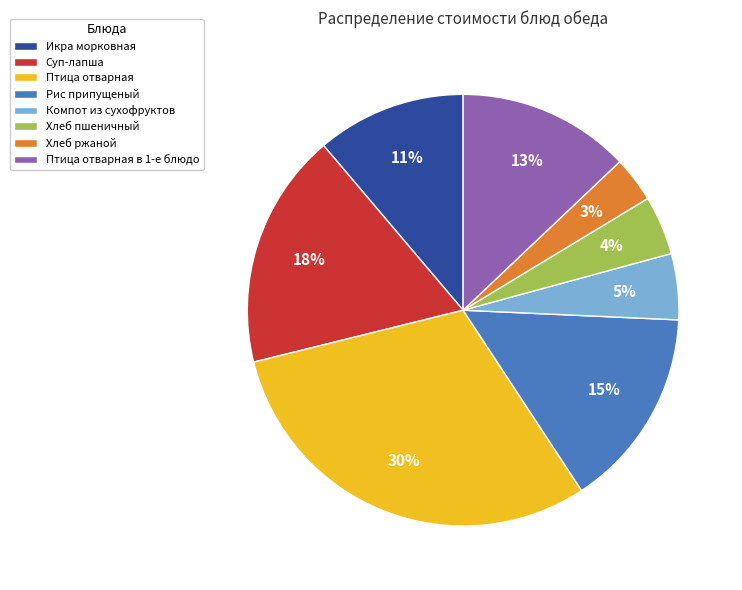

Which category has the smallest portion of the pie?

Хлеб ржаной